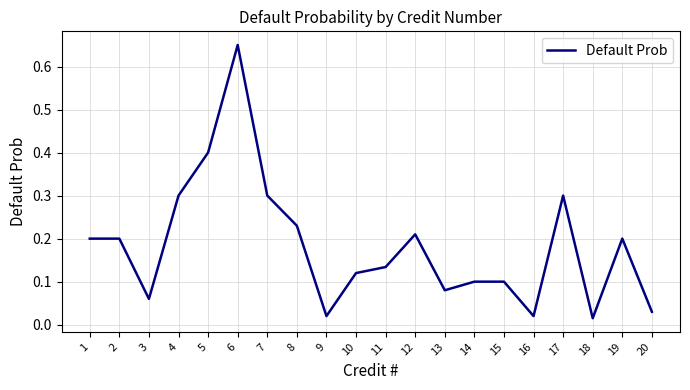

Read the value at 5.

0.4